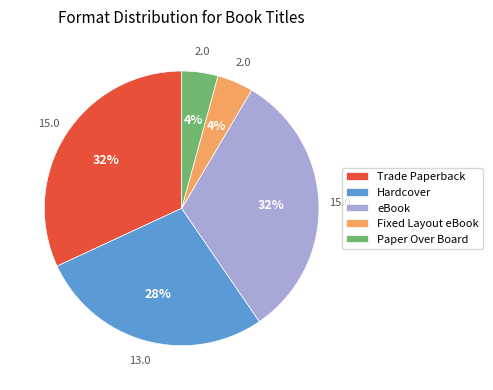

Between Hardcover and eBook, which is larger?

eBook